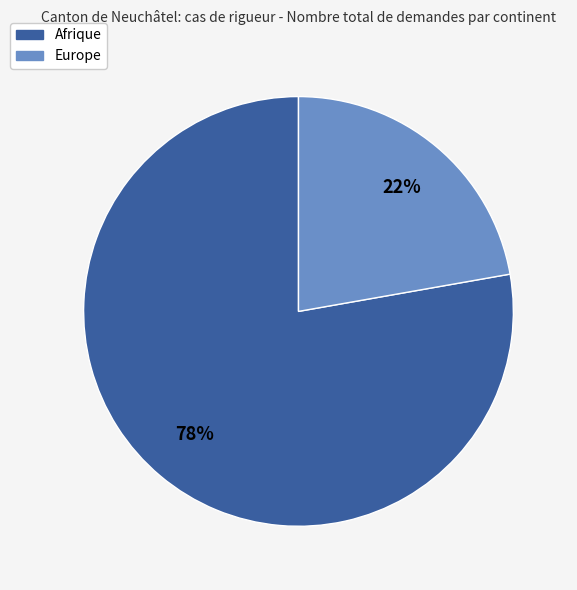

Is there a majority slice in this chart?

Yes